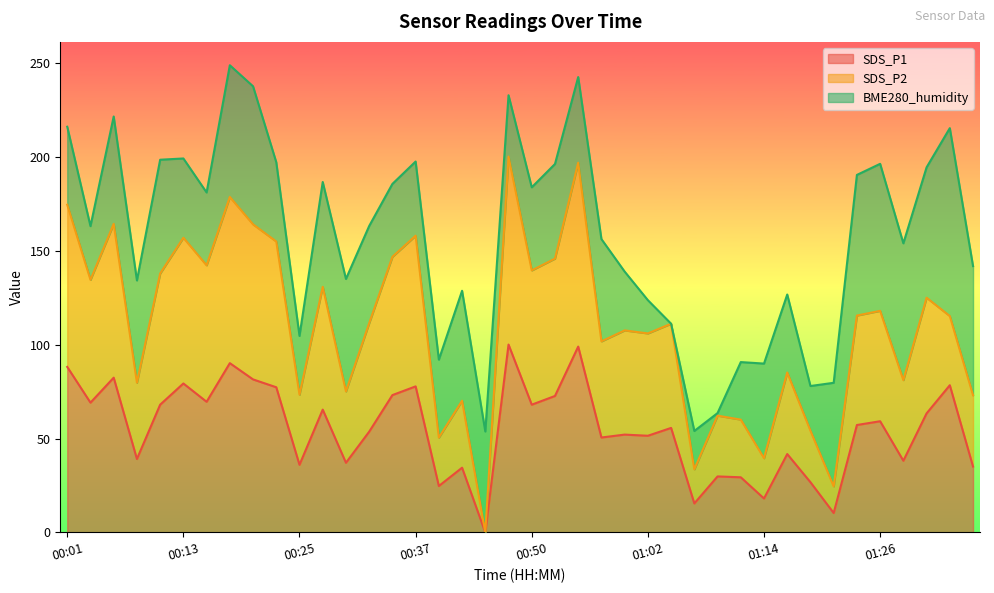

What position from the right is 00:59?

16